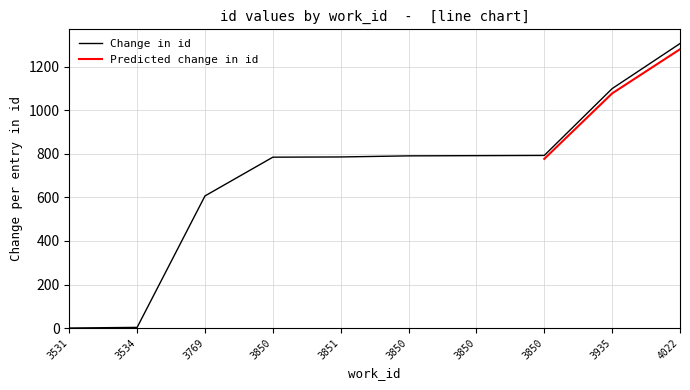

What is the approximate value at 3935?

1100